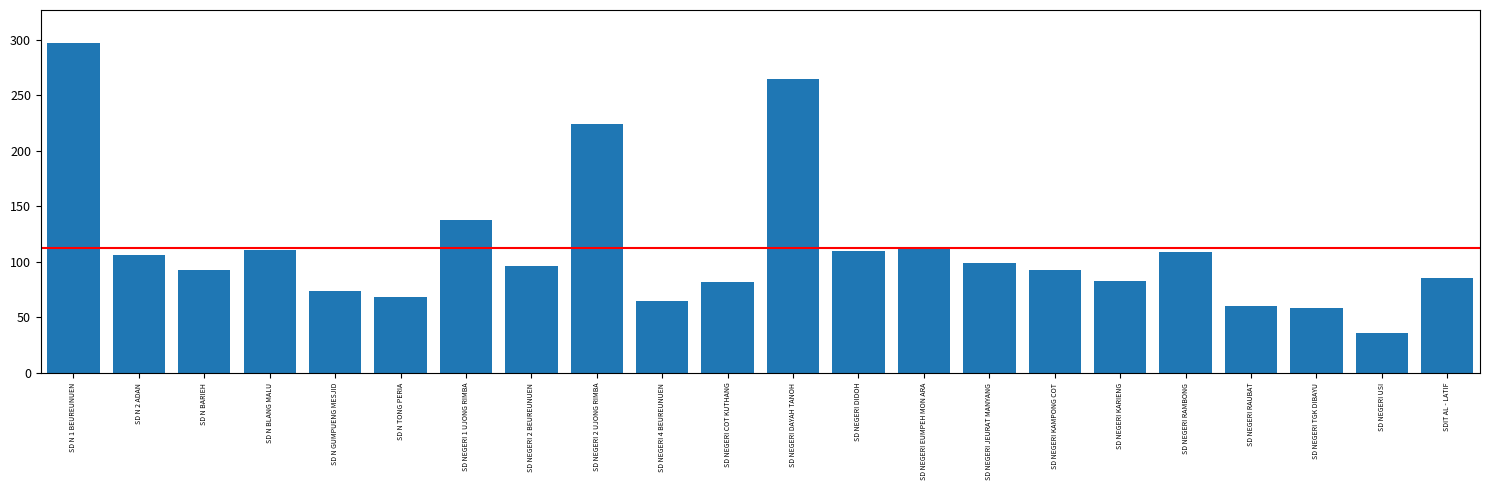

What is the label of the 13th bar from the left?

SD NEGERI DIDOH